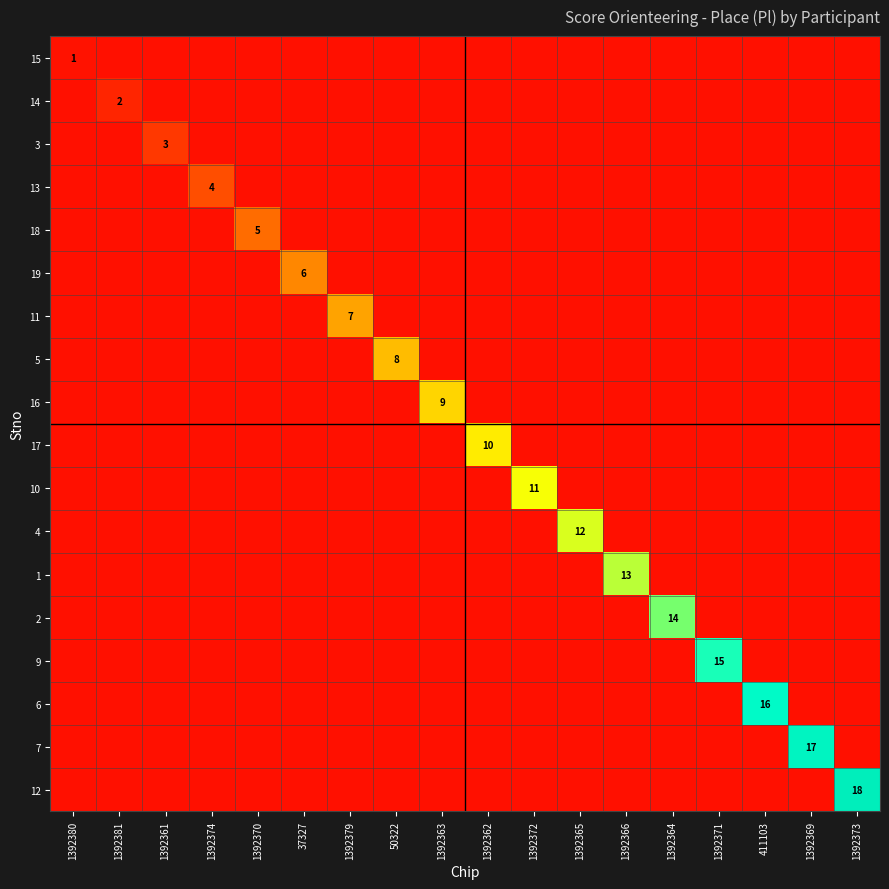

True or false: 1 has a value of 0.3 at 1392374.

False